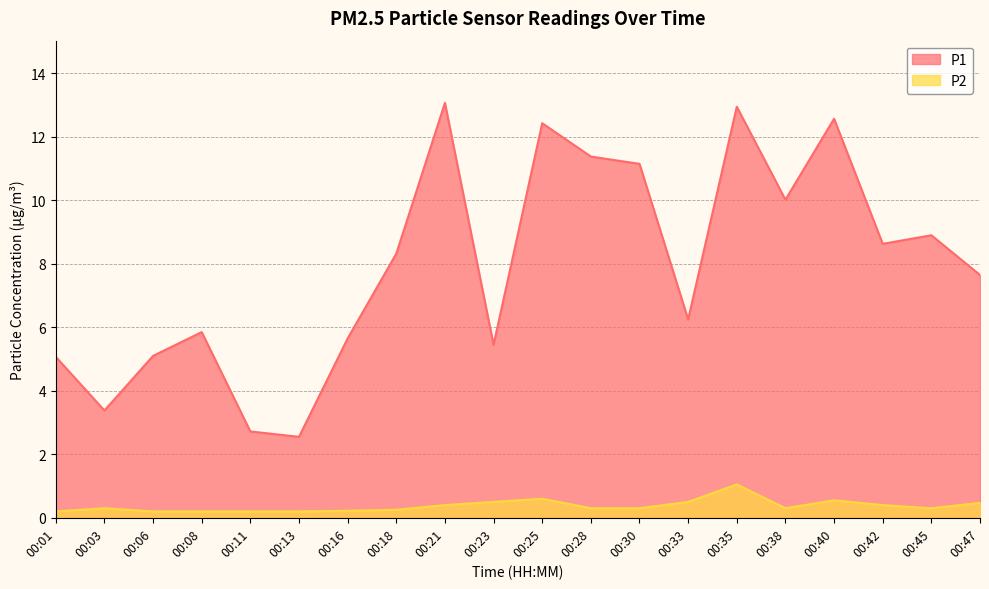

Rank the series by their average value, from highest to lowest.

P1, P2